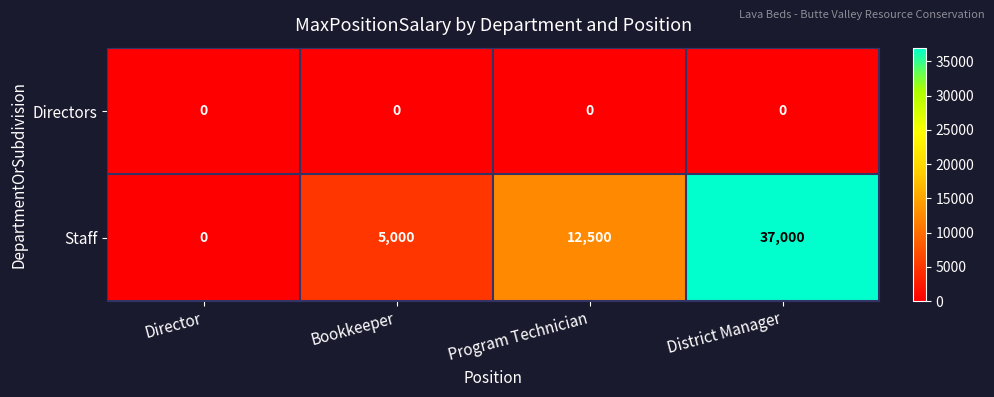

At which category is the sum across all series the highest?

District Manager